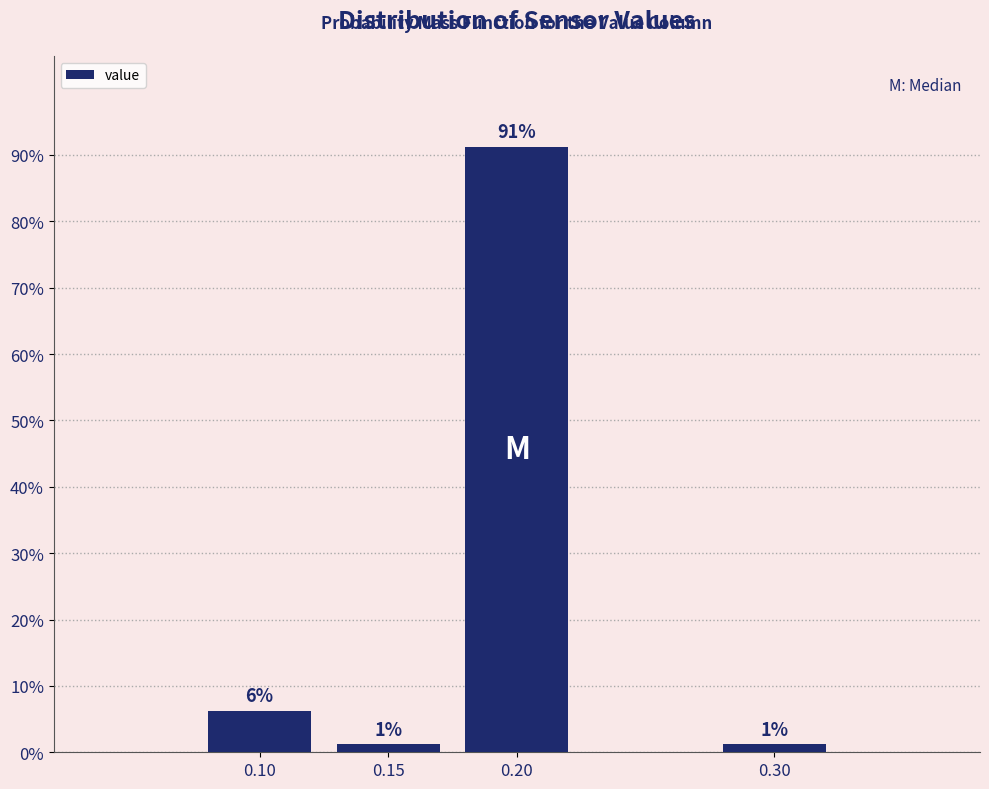

Does the chart contain any negative values?

No